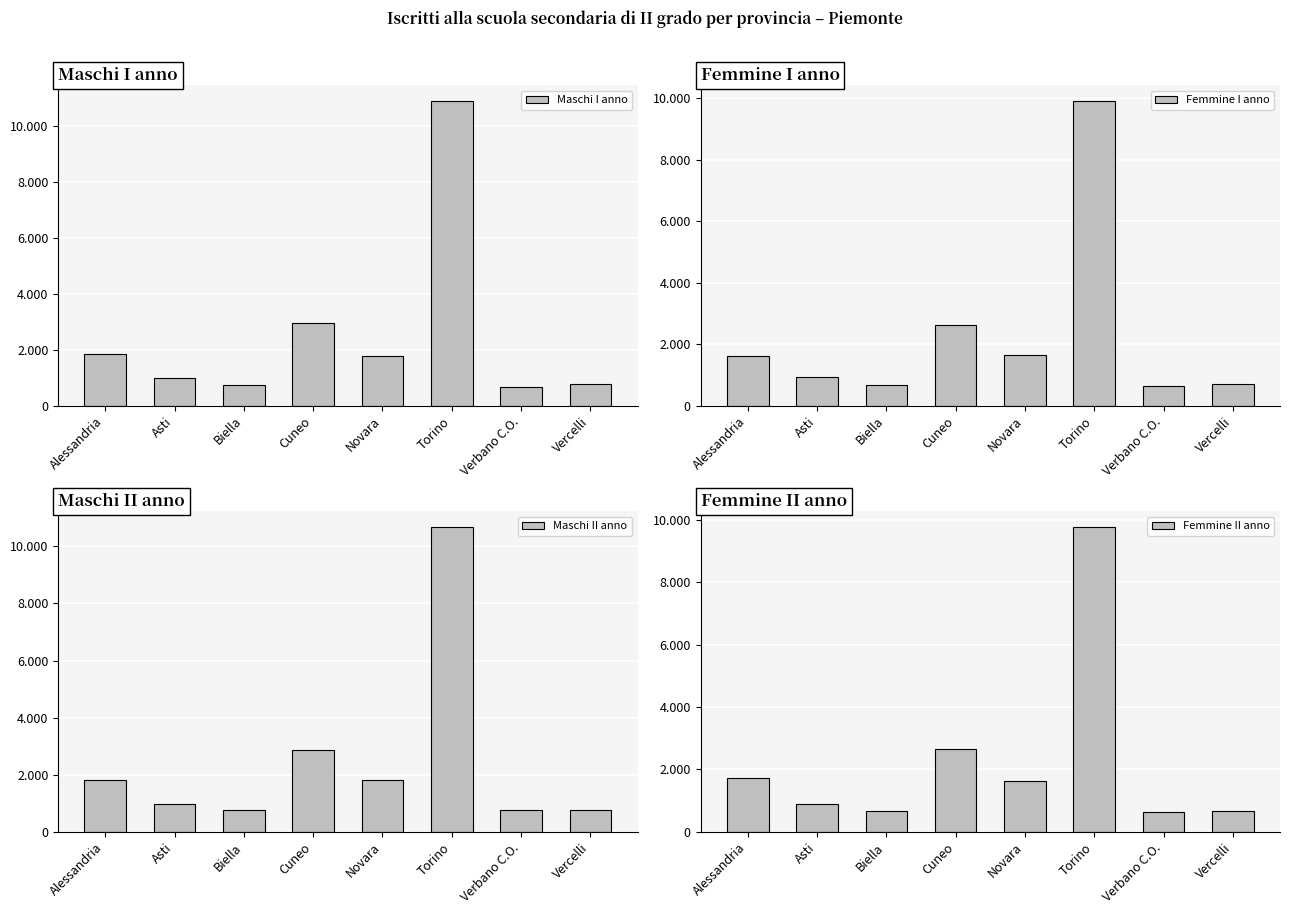

What is the difference between the Maschi II anno values at Asti and Alessandria?

827